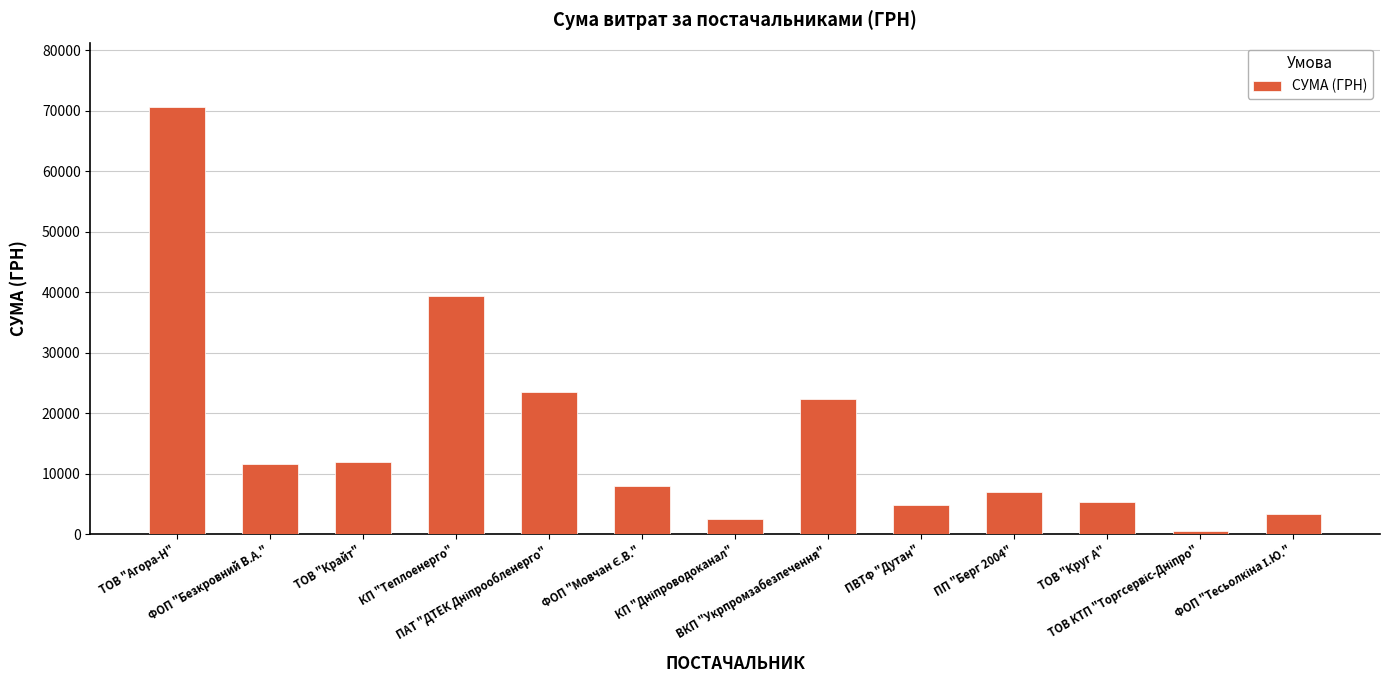

What is the average value?

16232.0